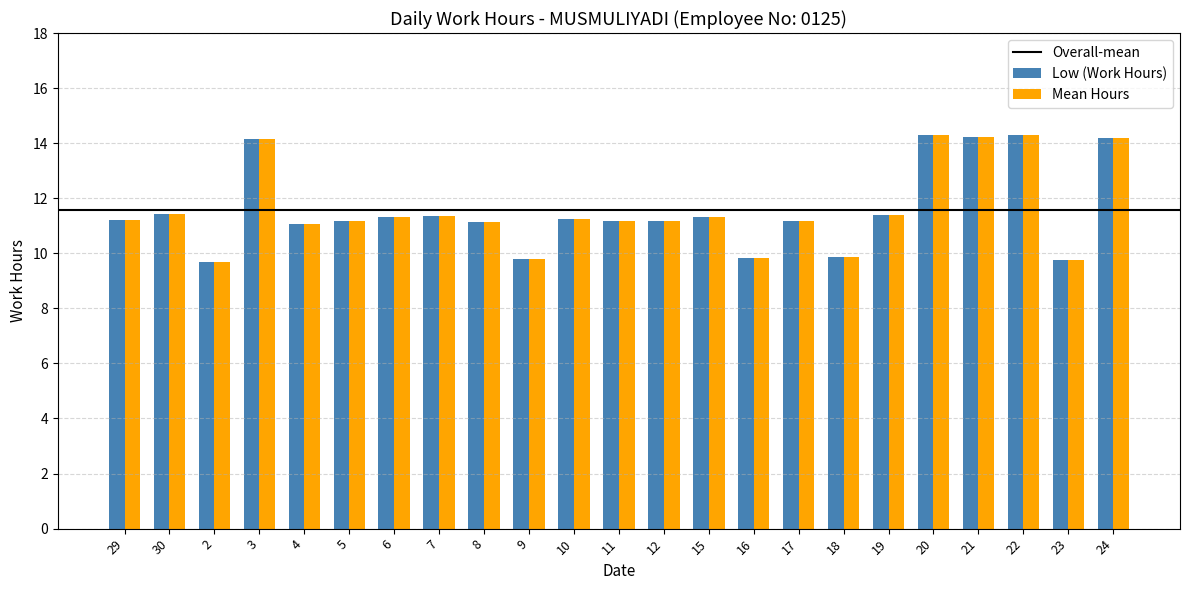

What is the approximate value of Low (Work Hours) at 6?

11.3